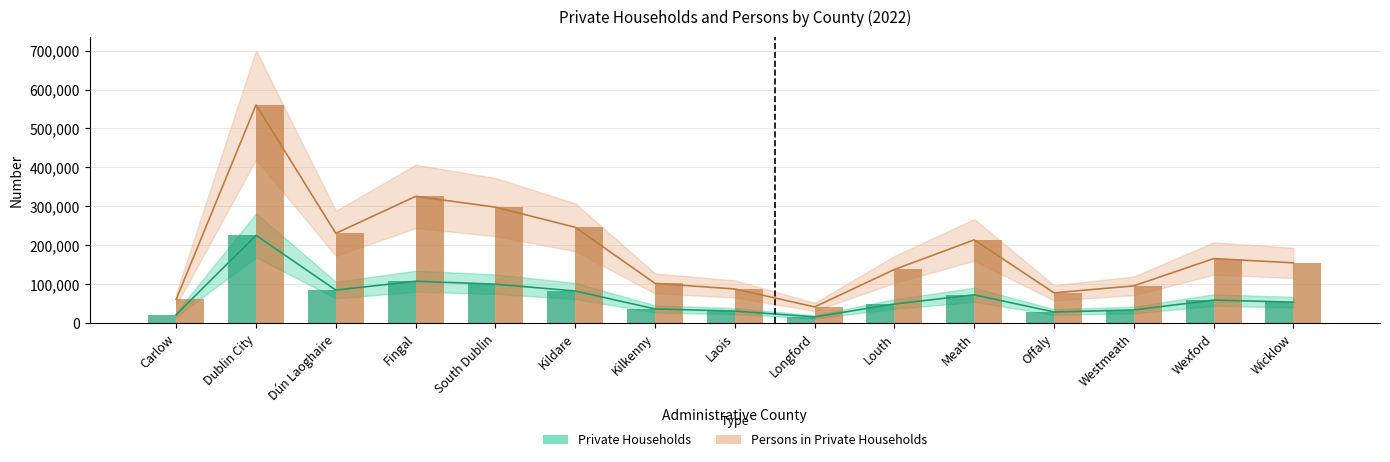

What is the average value?

67154